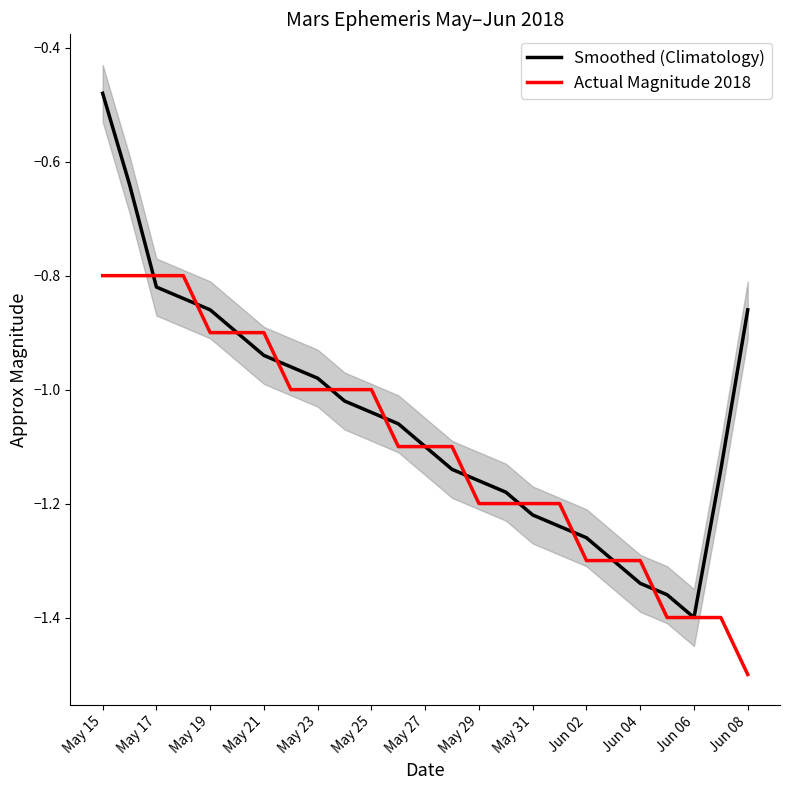

How many categories are shown in the chart?

25